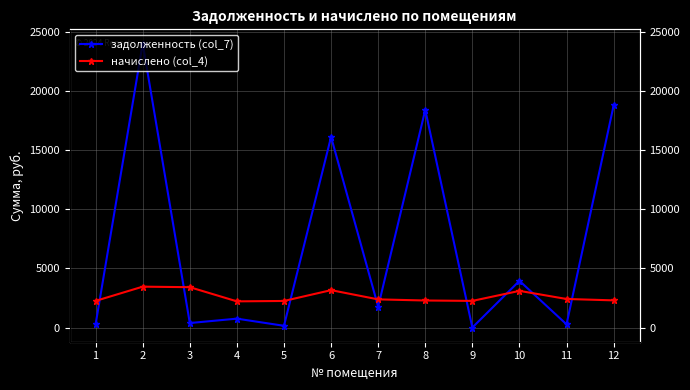

Is it true that начислено (col_4) equals 3415.0 at 3?

True